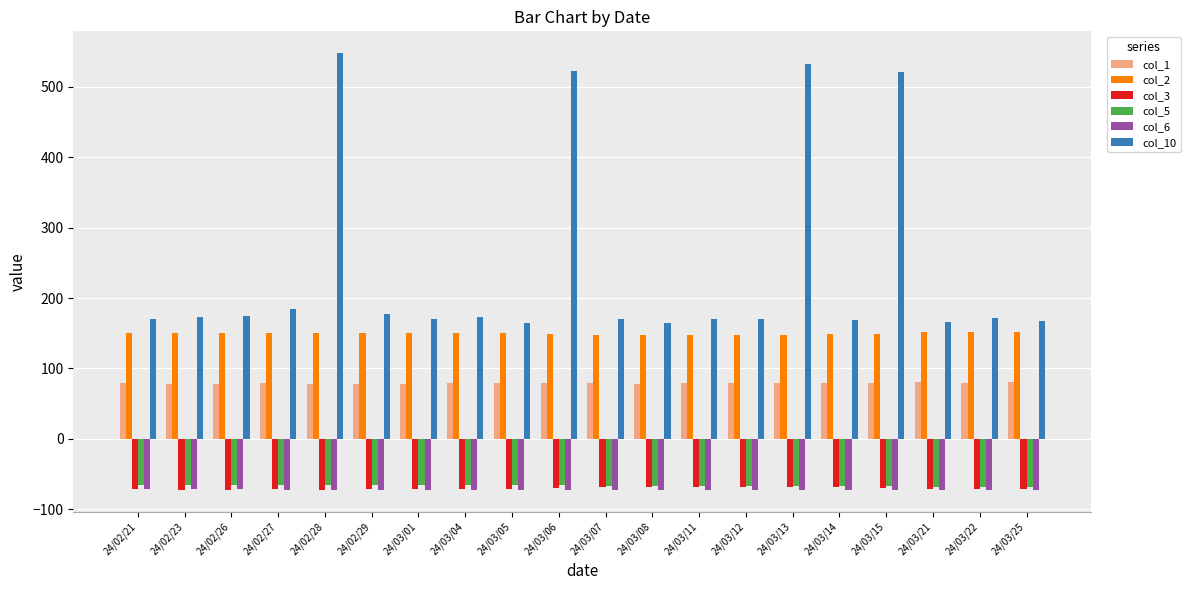

At how many categories does at least one series exceed 336?

4